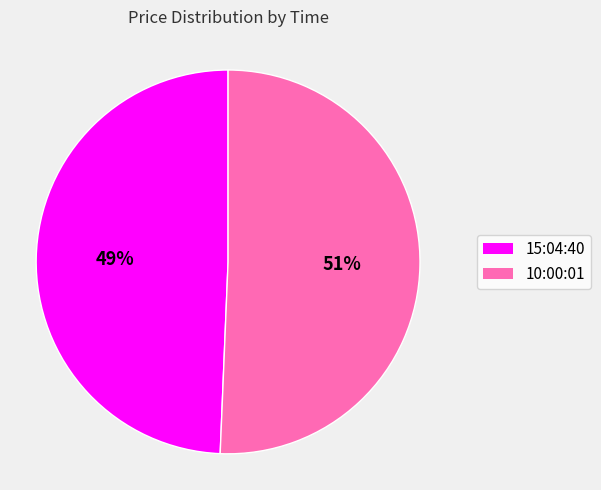

How many slices are in this pie chart?

2